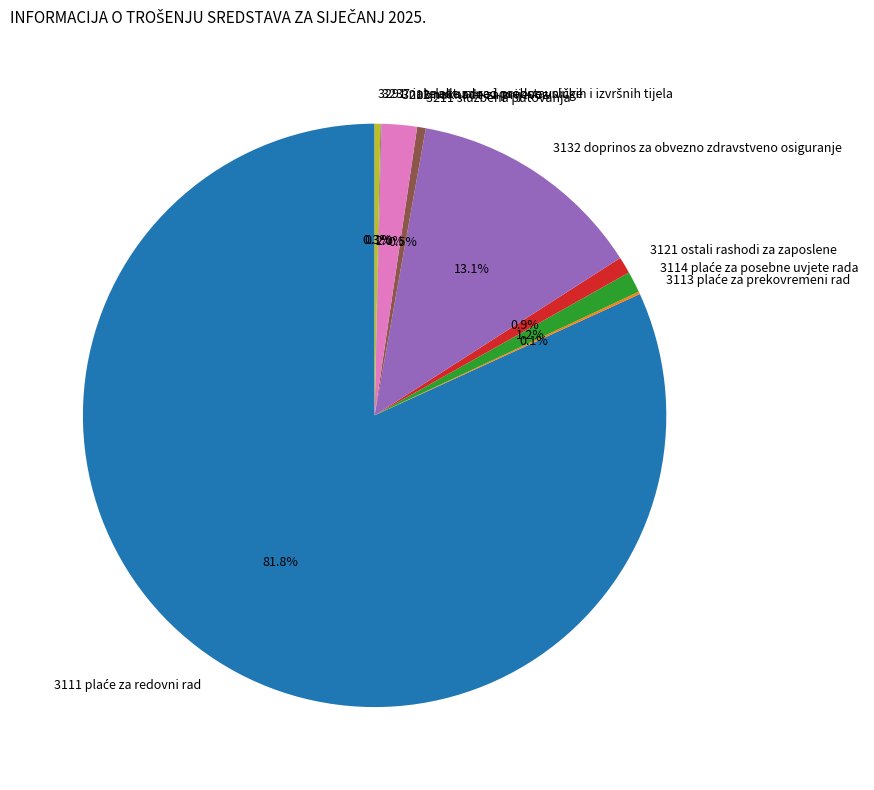

How much of the chart is everything except 3212 naknade za prijevoz?

98.0%